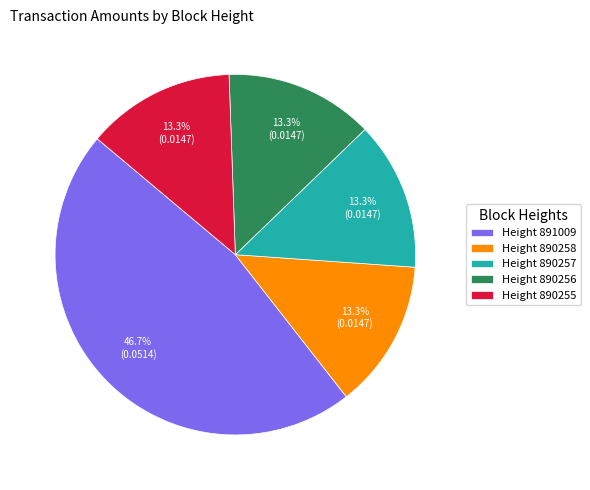

Does any single category account for the majority?

No